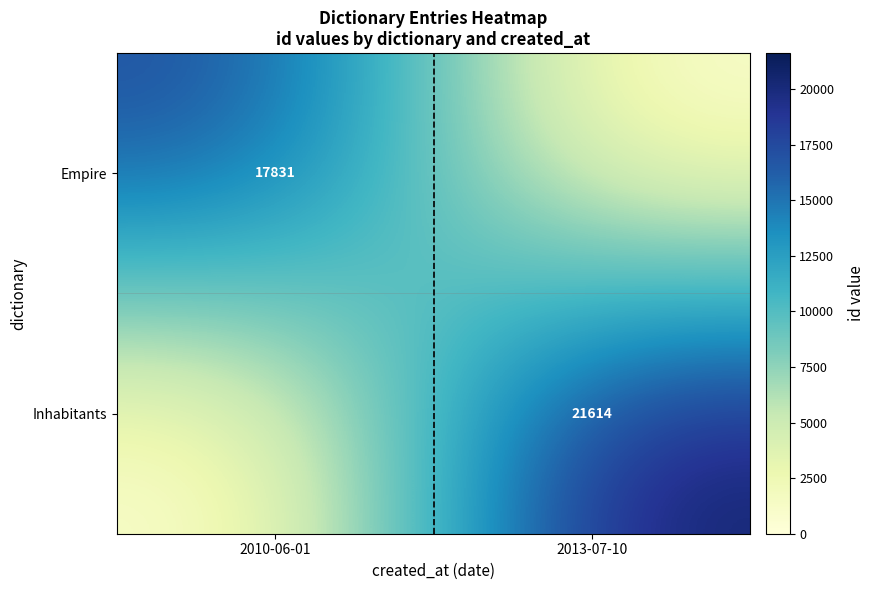

True or false: Inhabitants has a value of 30603 at 2013-07-10.

False